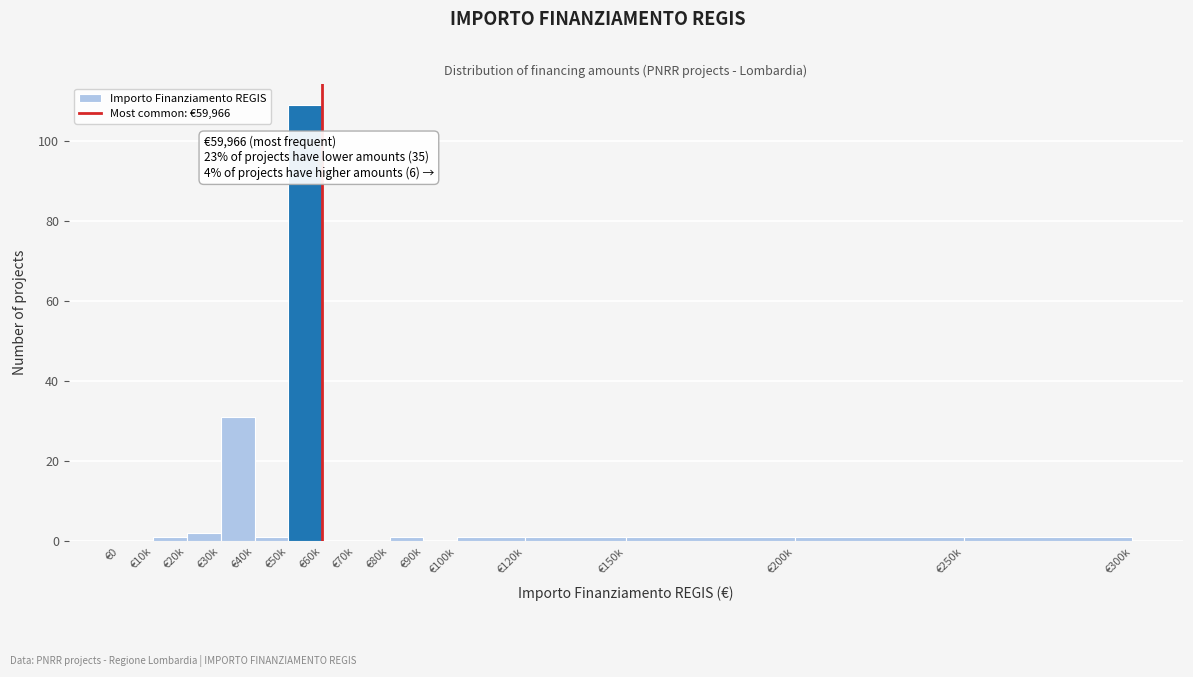

Reading left to right, transcribe all the data shown in this chart.

€0=0	€10k=1	€20k=2	€30k=31	€40k=1	€50k=109	€60k=0	€70k=0	€80k=1	€90k=0	€100k=1	€120k=1	€150k=1	€200k=1	€250k=1